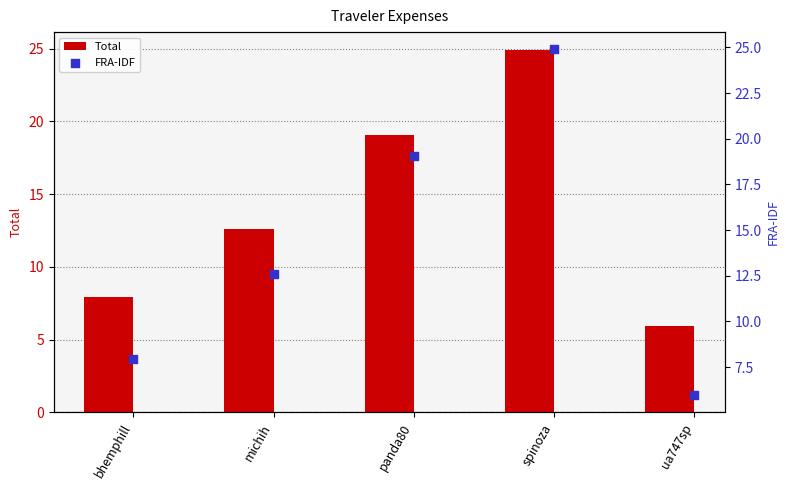

At how many categories does at least one series exceed 12?

3